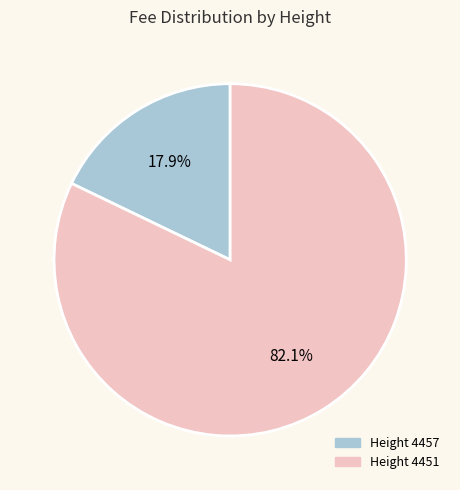

Does any single category account for the majority?

Yes